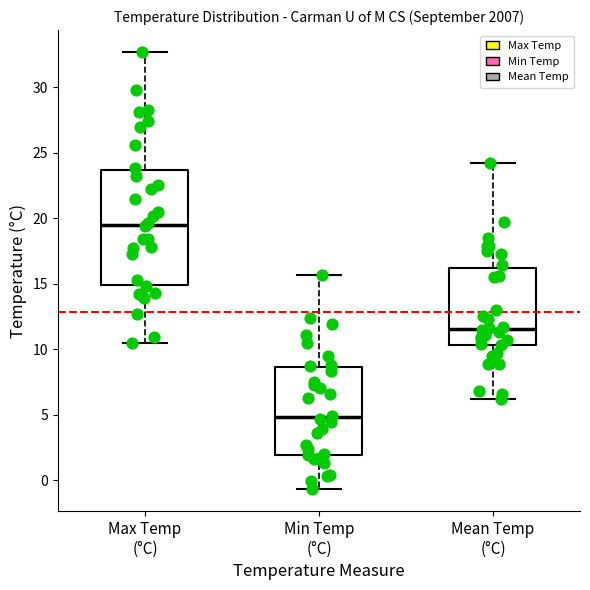

Where is the upper edge of the box for Min Temp (°C) on the y-axis? The values are not printed on the chart, so give them approximately, as read against the axis.

8.5